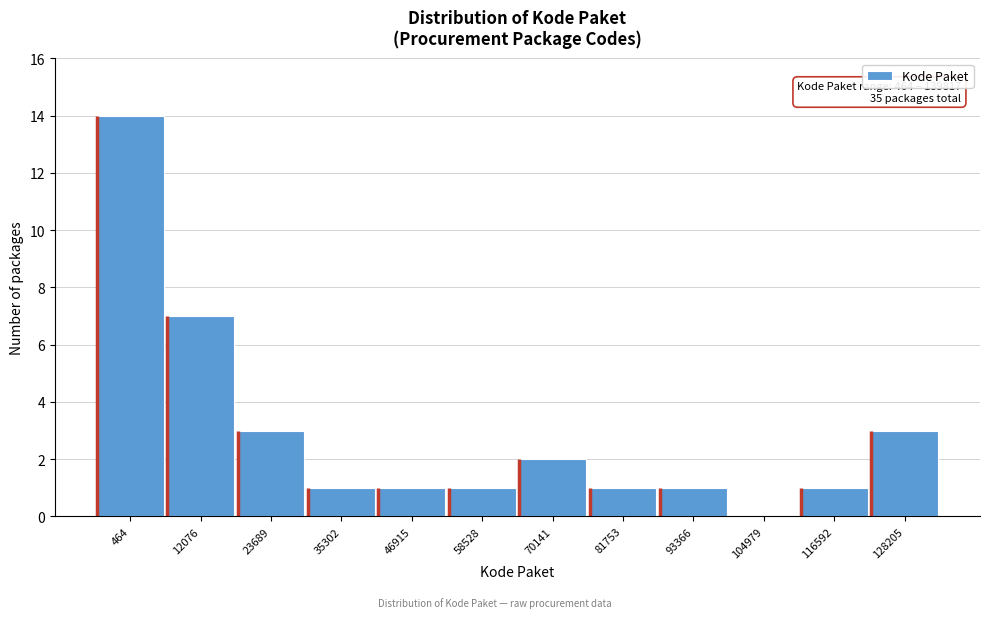

Reading left to right, list all the values displayed in this chart.

464=14	12076=7	23689=3	35302=1	46915=1	58528=1	70141=2	81753=1	93366=1	104979=0	116592=1	128205=3